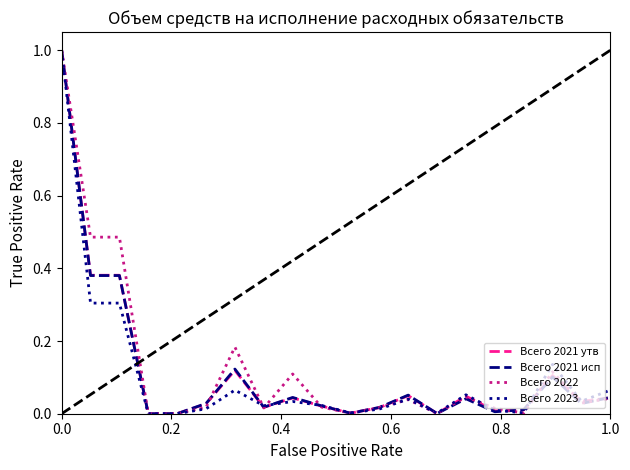

What is the maximum value for Всего 2022?

1.0